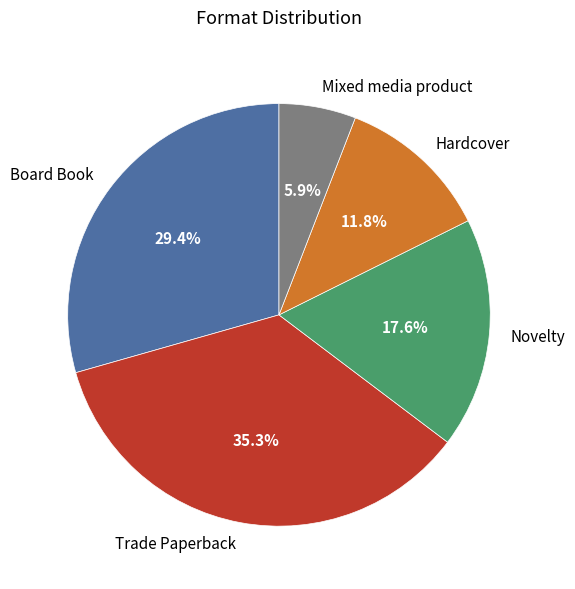

To the nearest percent, what is the difference between the Hardcover and Board Book slice percentages?

18%